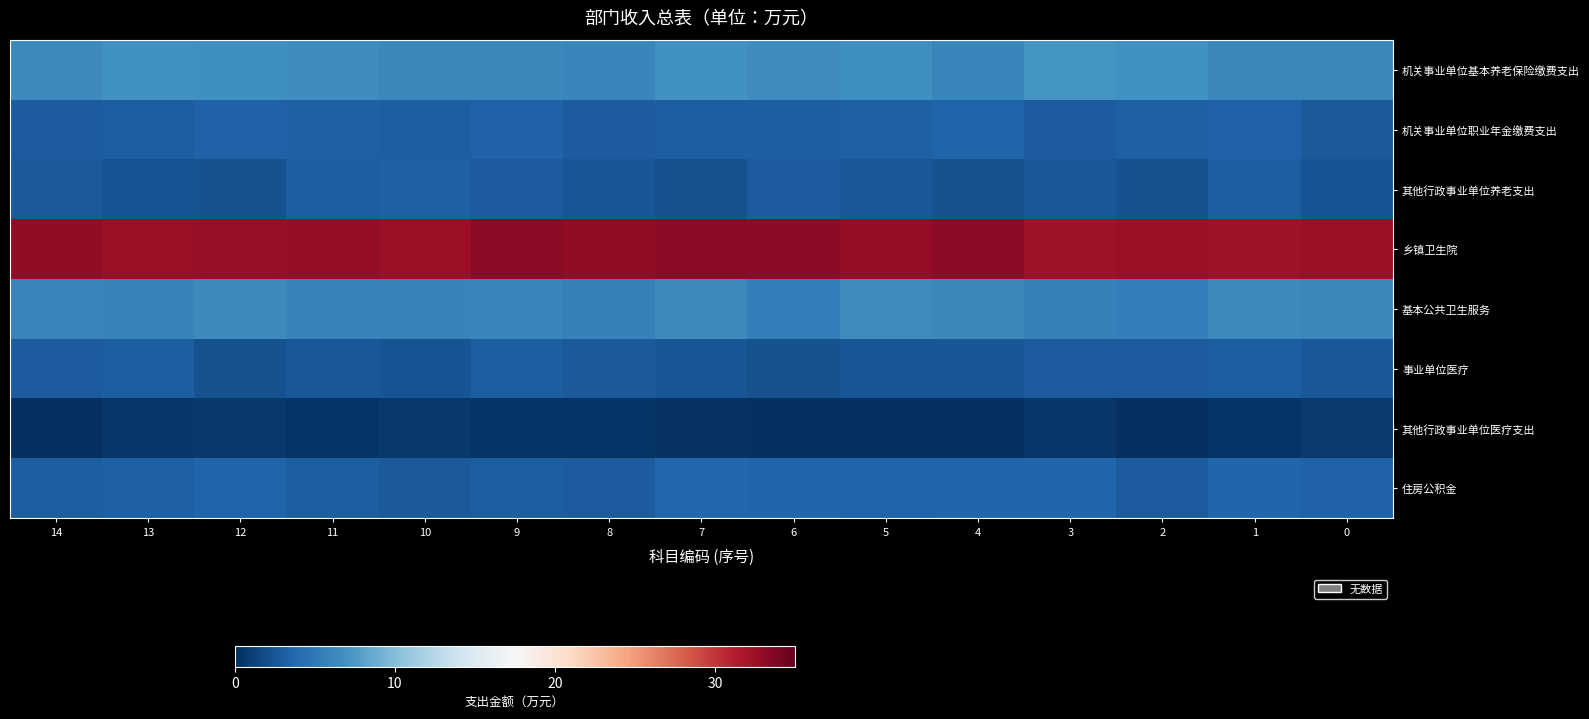

What is the total value across all series at 1?

58.5